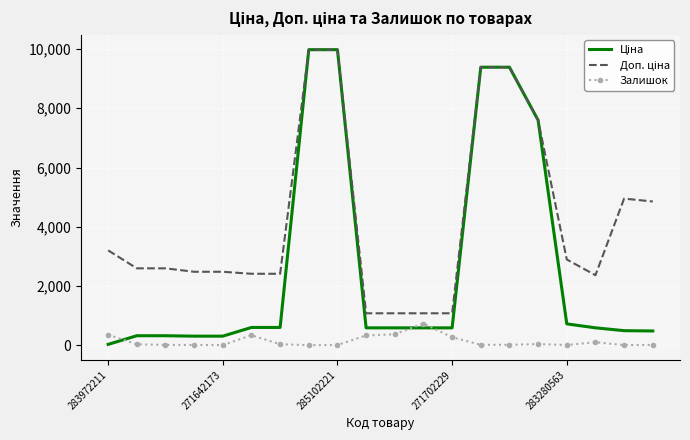

What is the maximum value for Залишок?

736.0